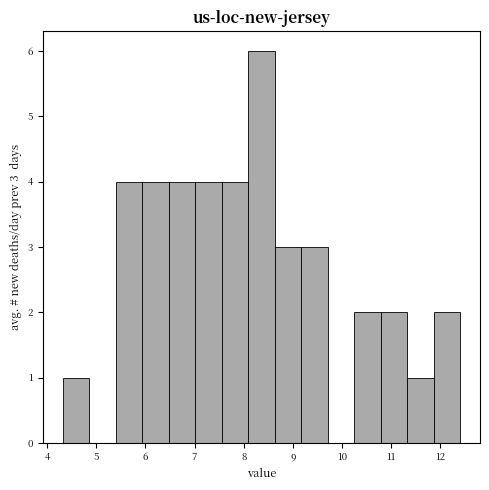

Over which range of the x-axis is the bar tallest?

8.1 to 8.6